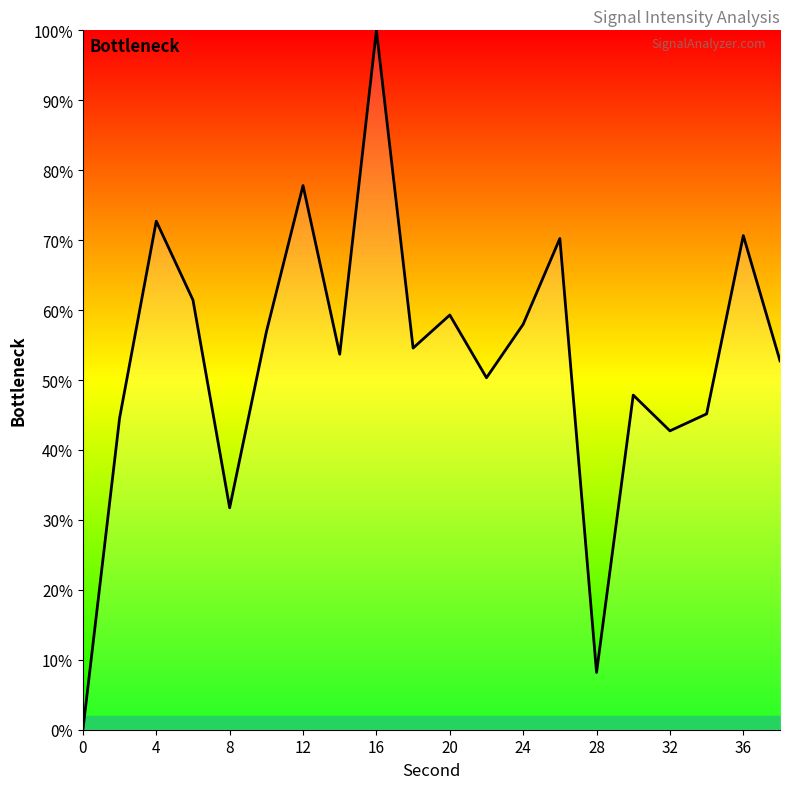

What is the greatest value displayed?

100.0